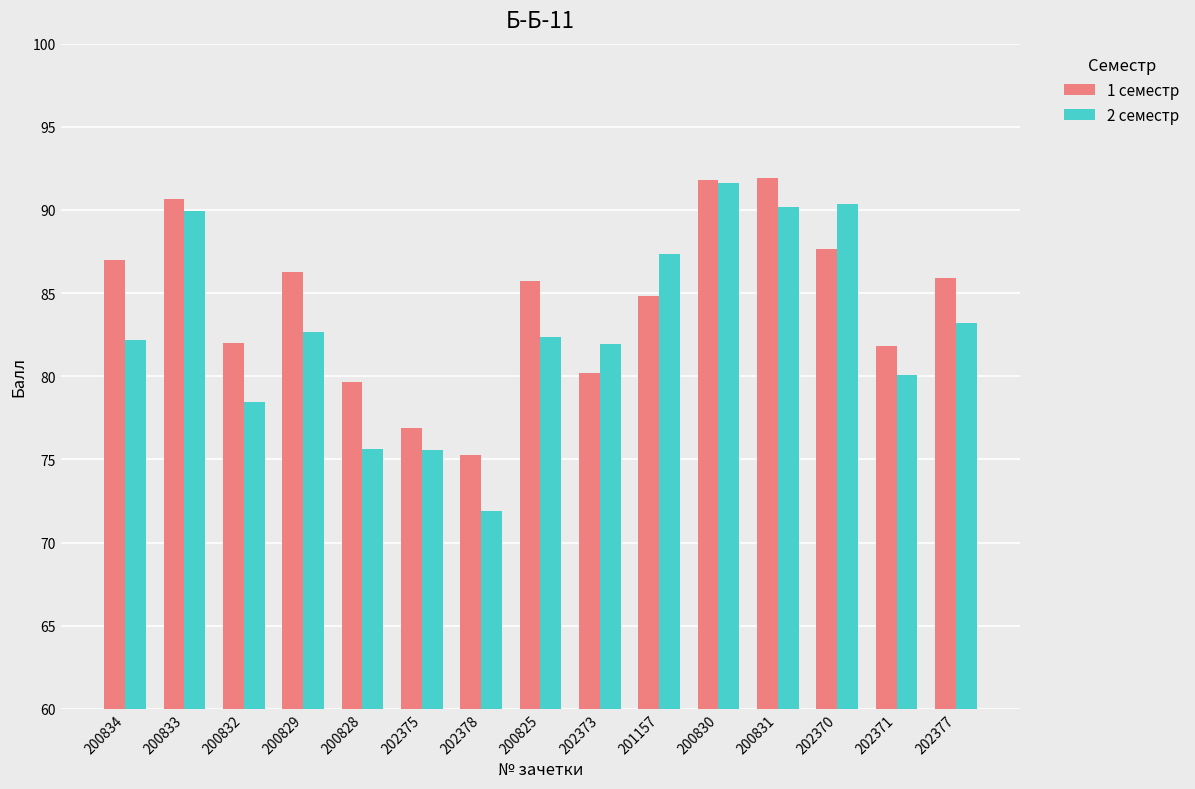

Which category has the lowest value across all series?

202378